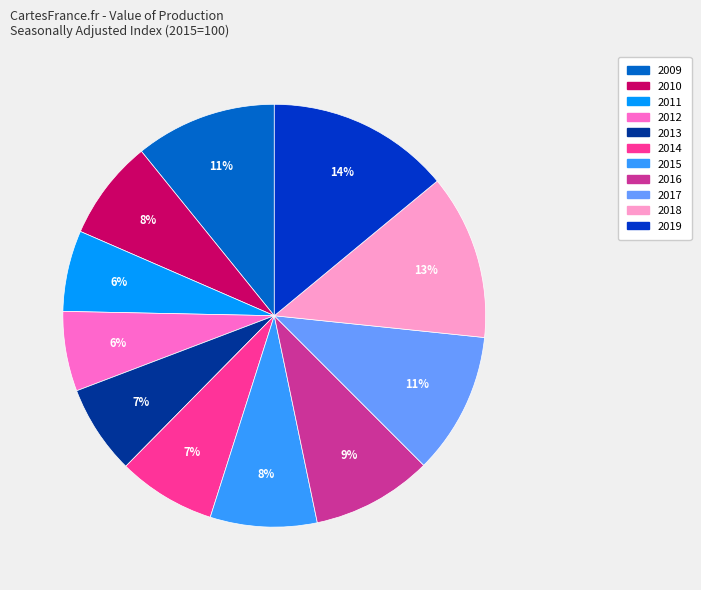

Is 2011 the majority of the pie?

No